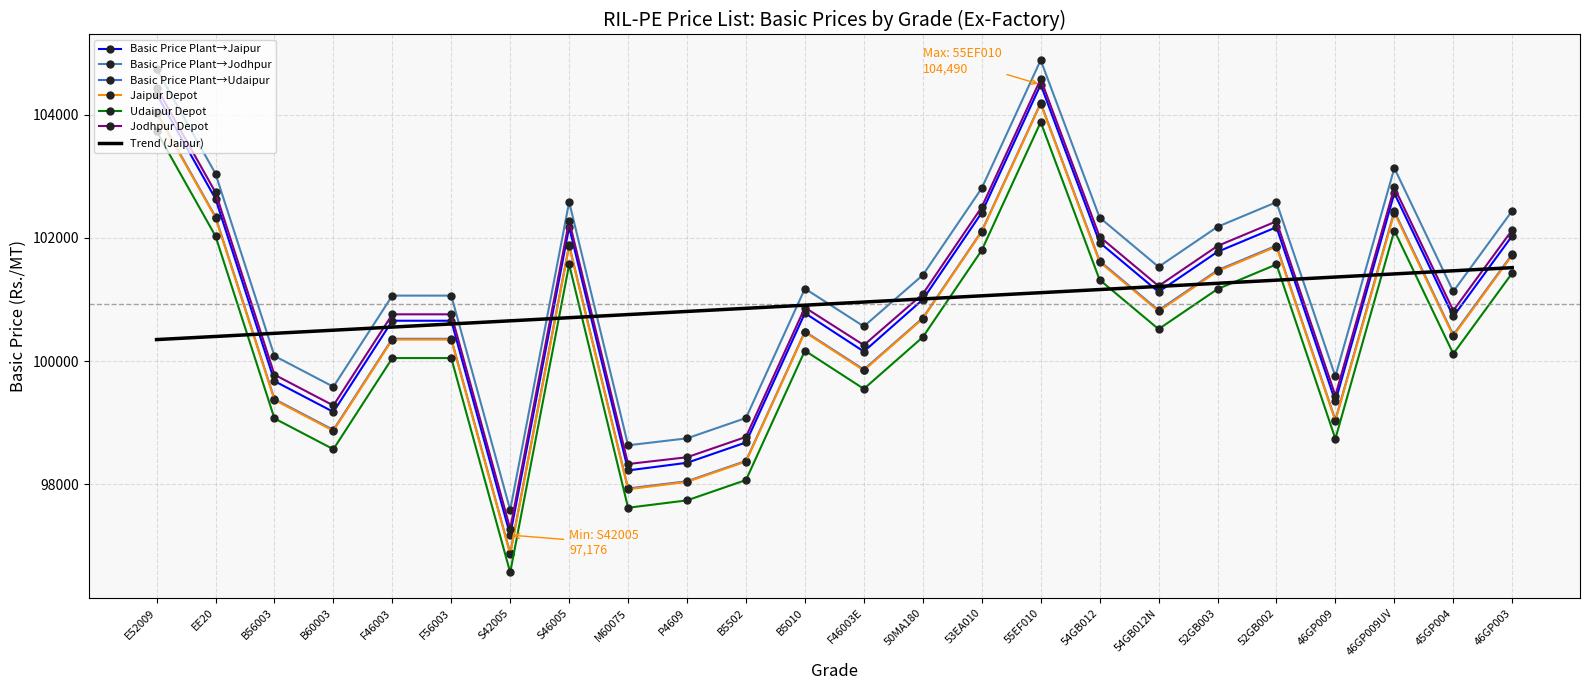

What is the lowest value of the Basic Price Plant→Jodhpur series?

97584.0